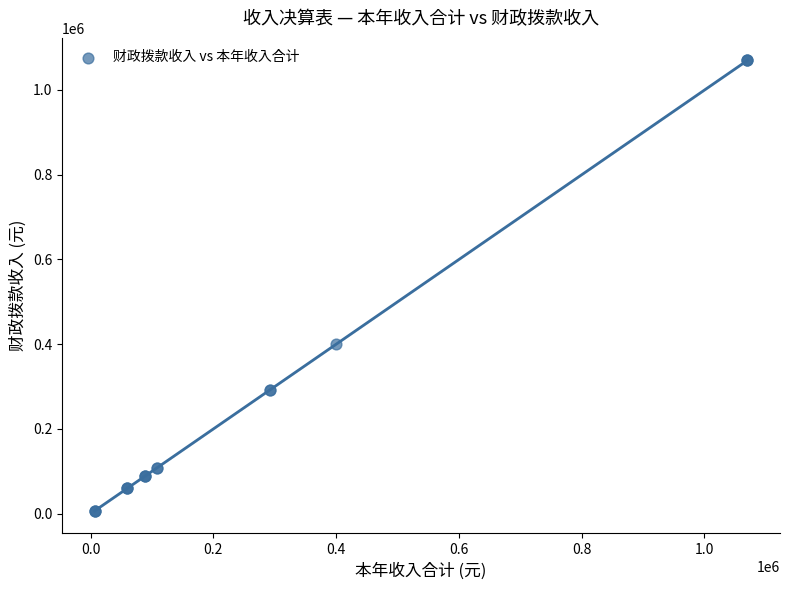

What Y value in the scatter plot is closest to 538021?

400328.8